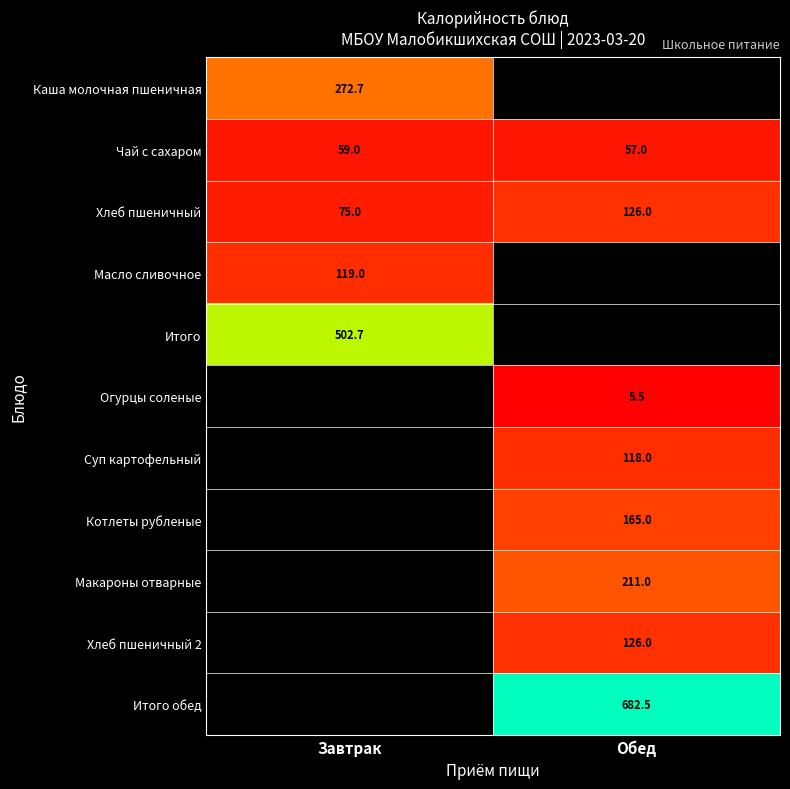

At which label does Чай с сахаром reach its peak?

Завтрак